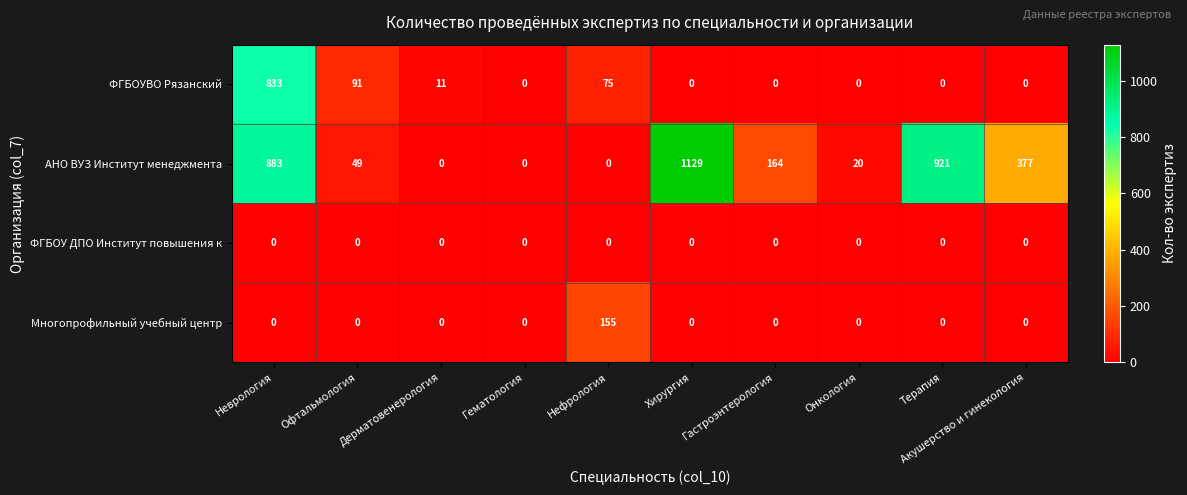

At which label is ФГБОУВО Рязанский closest to 416?

Офтальмология